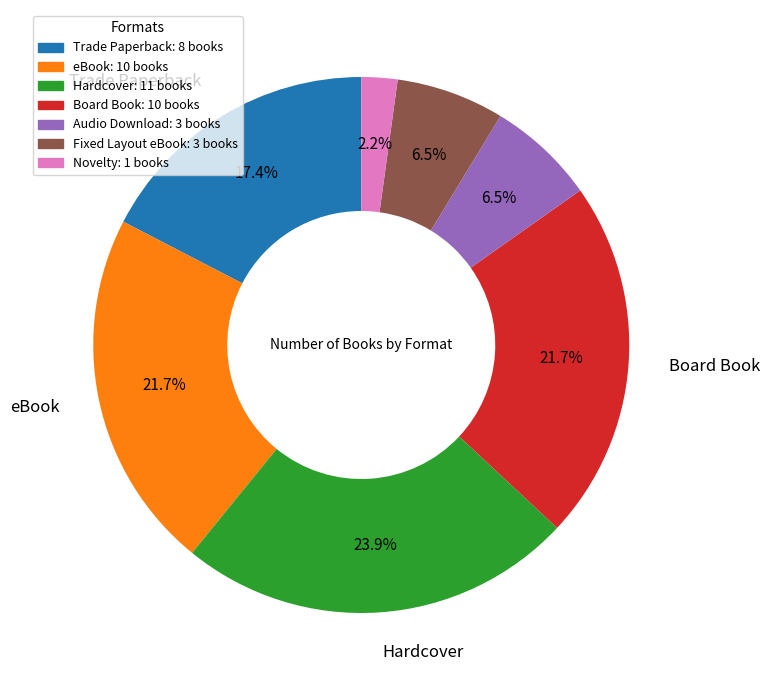

Which category has the smallest portion of the pie?

Novelty